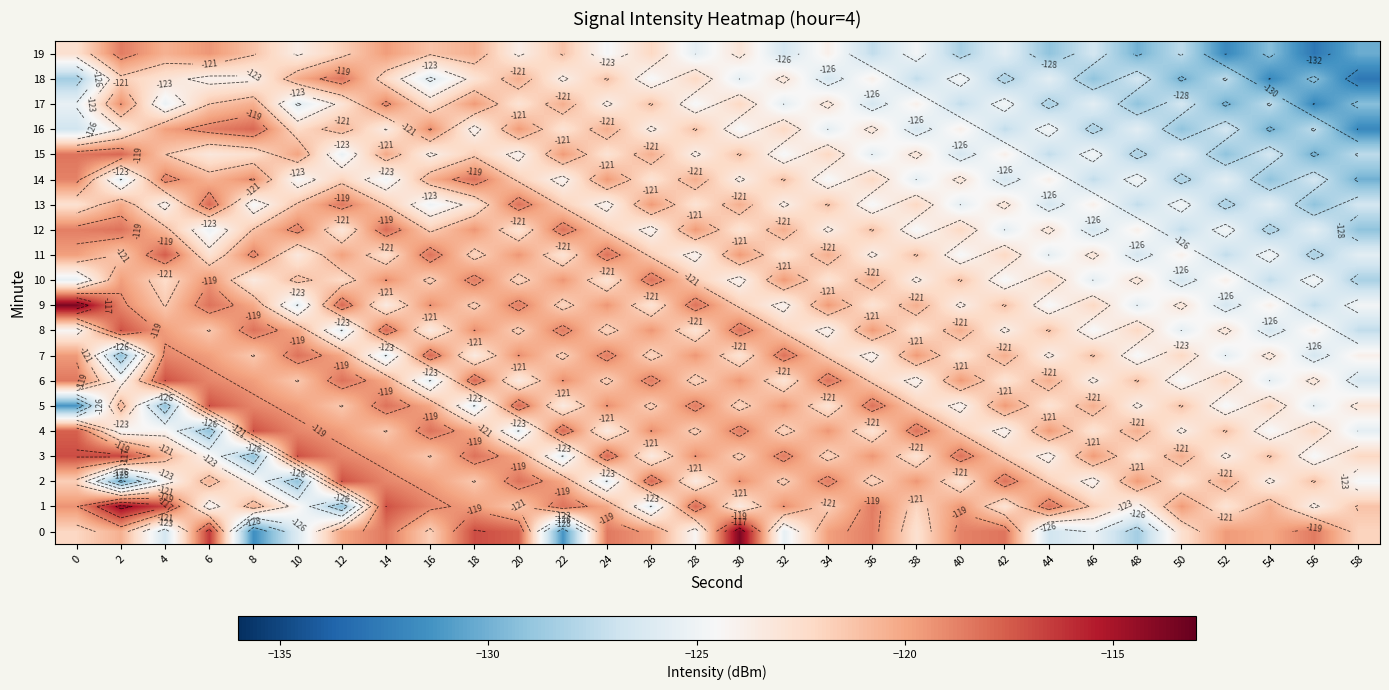

What is the sum of all 15 values?

-3710.8